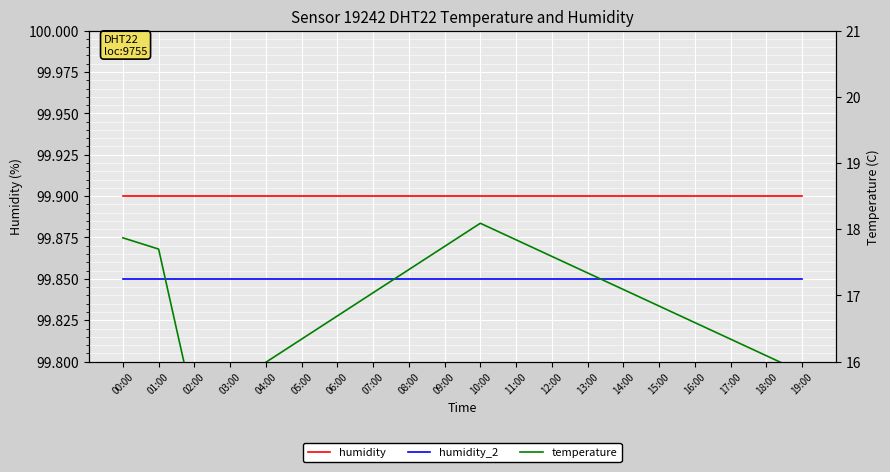

What is the difference between the maximum and minimum values in the temperature series?

2.8